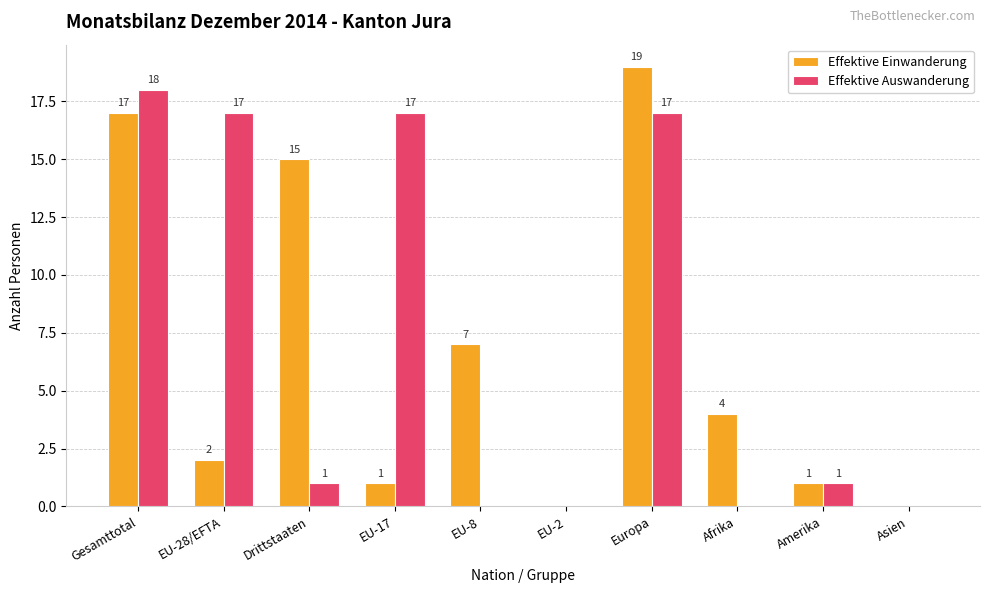

What are all the series names shown in the legend?

Effektive Einwanderung, Effektive Auswanderung